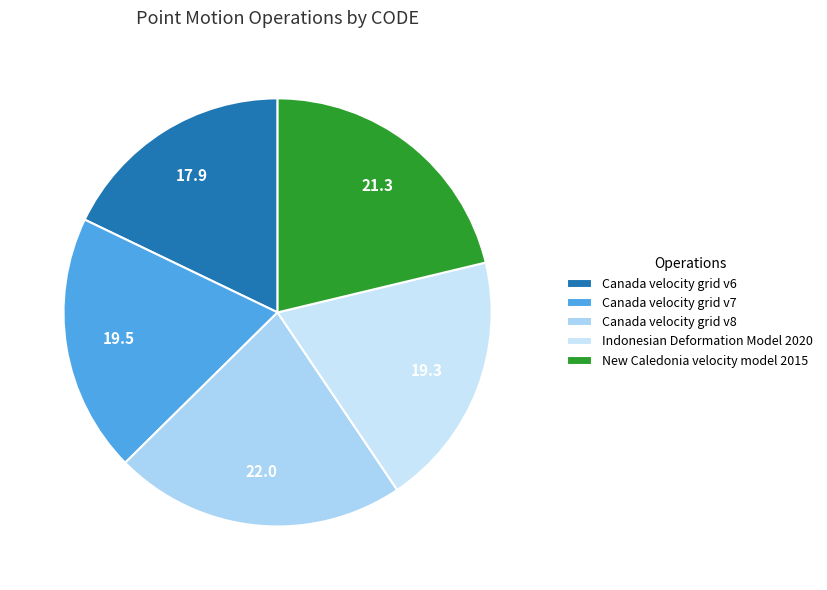

To the nearest percent, what is the difference between the largest and smallest slice percentages?

4%